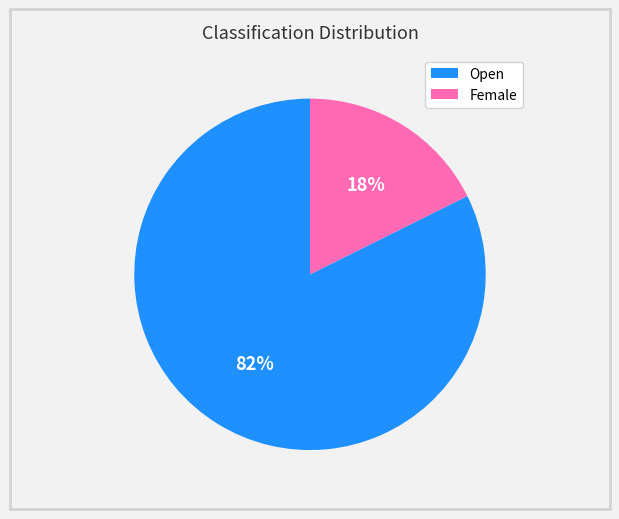

To the nearest percent, what portion does Open represent?

82%